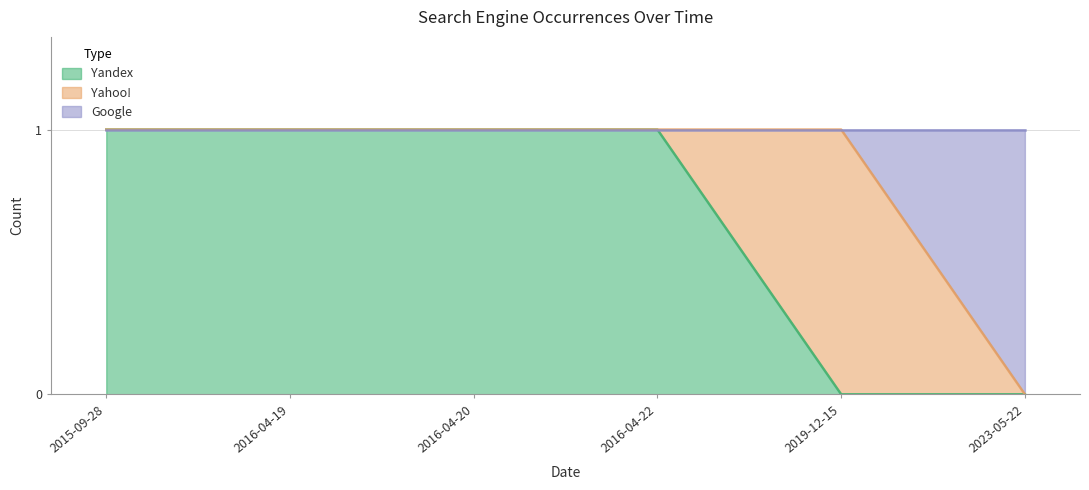

What is the label of the 1st point from the left?

2015-09-28